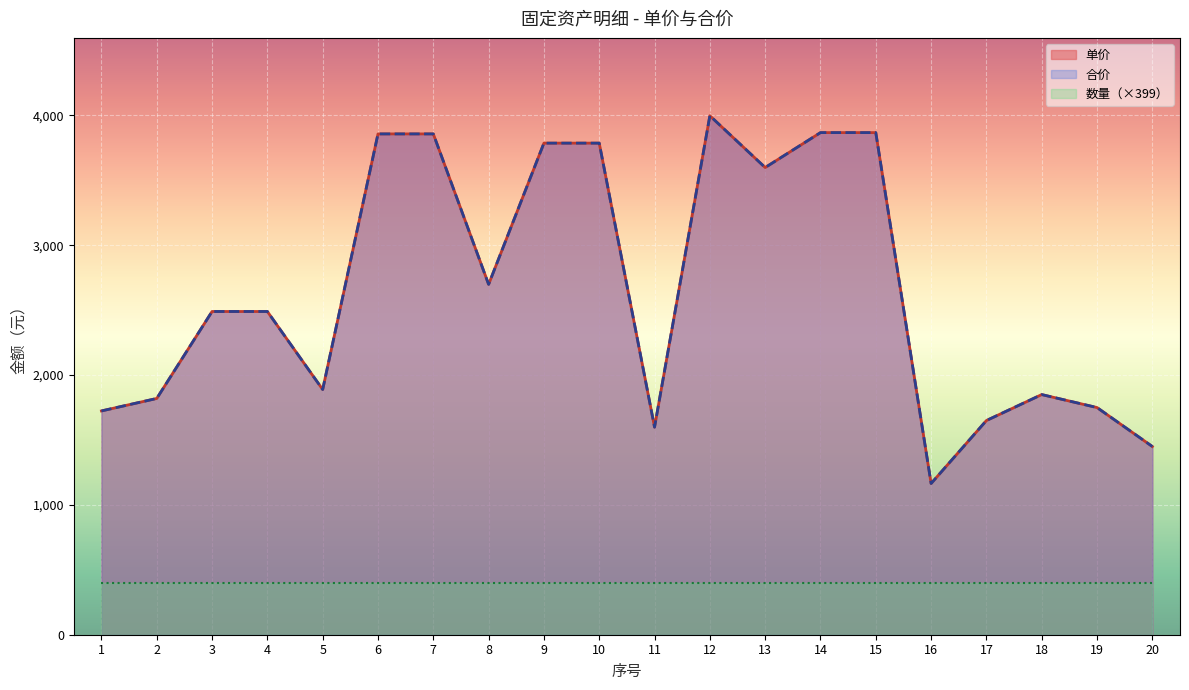

Which category has the highest value in the 单价 series?

12